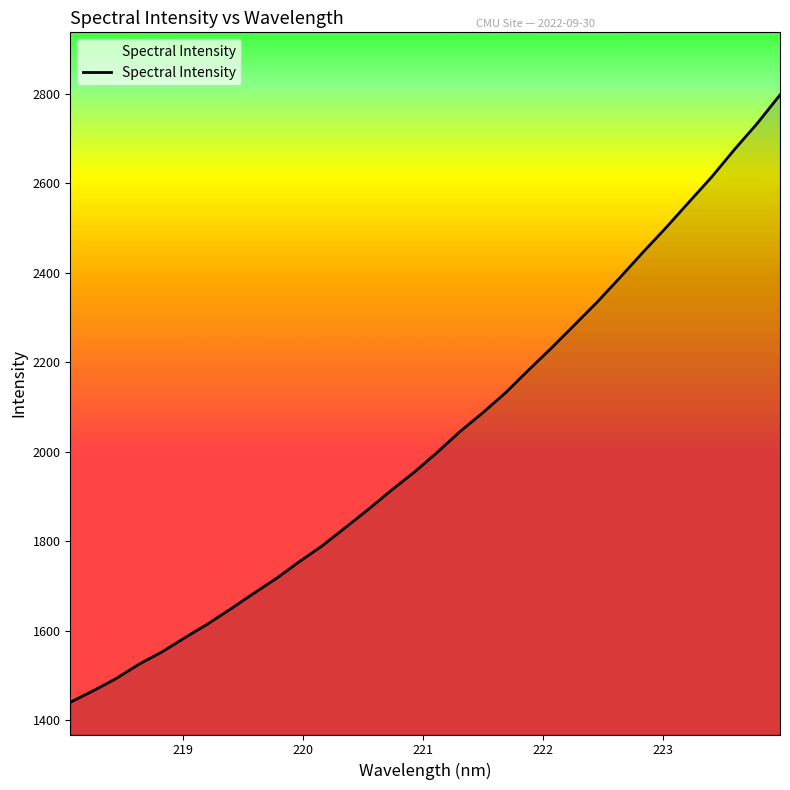

What is the difference between the maximum and minimum values?

1357.3